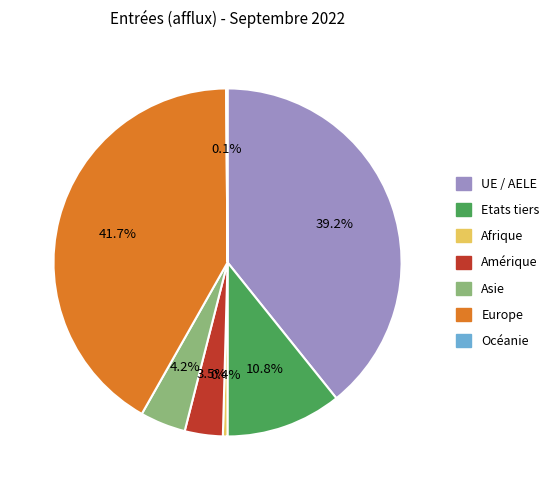

To the nearest percent, what is the combined percentage of Etats tiers and UE / AELE?

50%